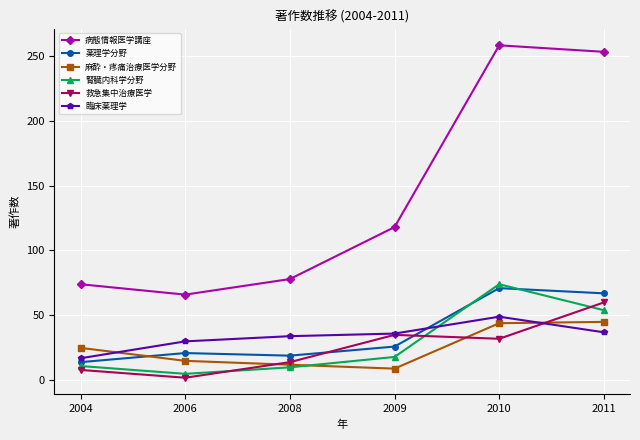

True or false: 救急集中治療医学 and 腎臓内科学分野 cross at least once.

True